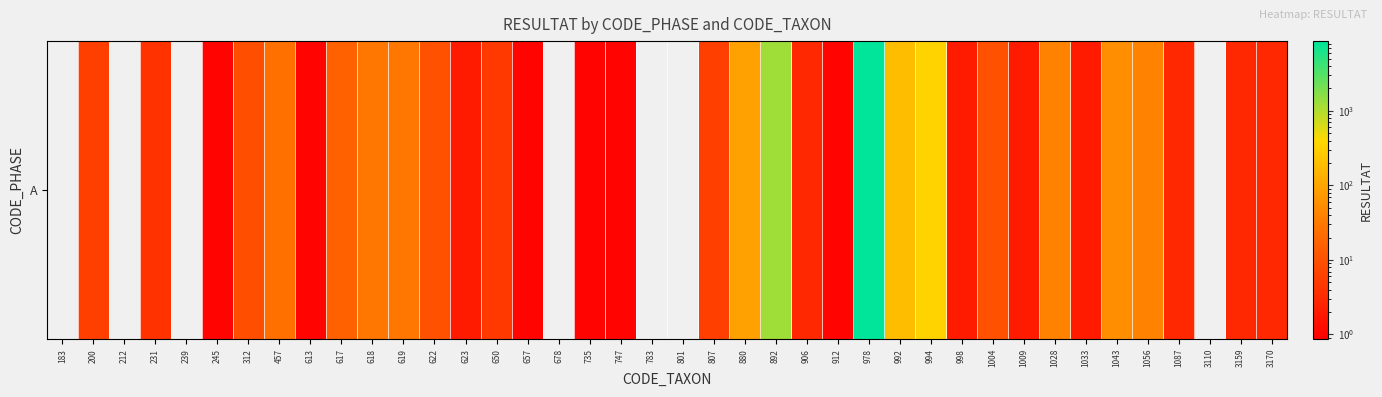

Reading left to right, transcribe all the data shown in this chart.

183=0	200=6	212=0	231=4	239=0	245=1	312=9	457=25	613=1	617=16	618=30	619=30	622=10	623=2	650=5	657=1	678=0	735=1	747=1	783=0	801=0	807=6	880=92	892=1280	906=3	912=1	978=8640	992=192	994=344	998=2	1004=10	1009=2	1028=40	1033=2	1043=56	1056=40	1087=3	3110=0	3159=3	3170=3